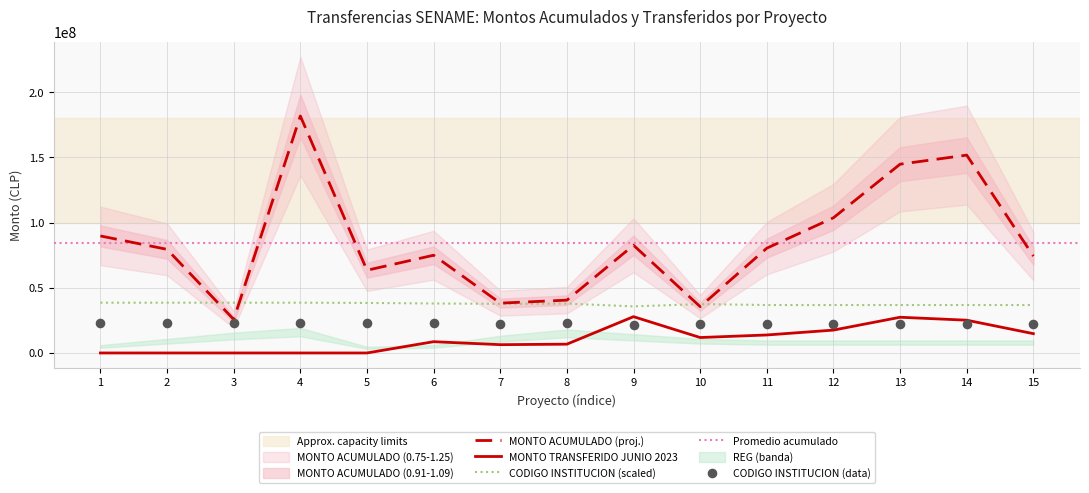

At which category is the sum across all series the highest?

4